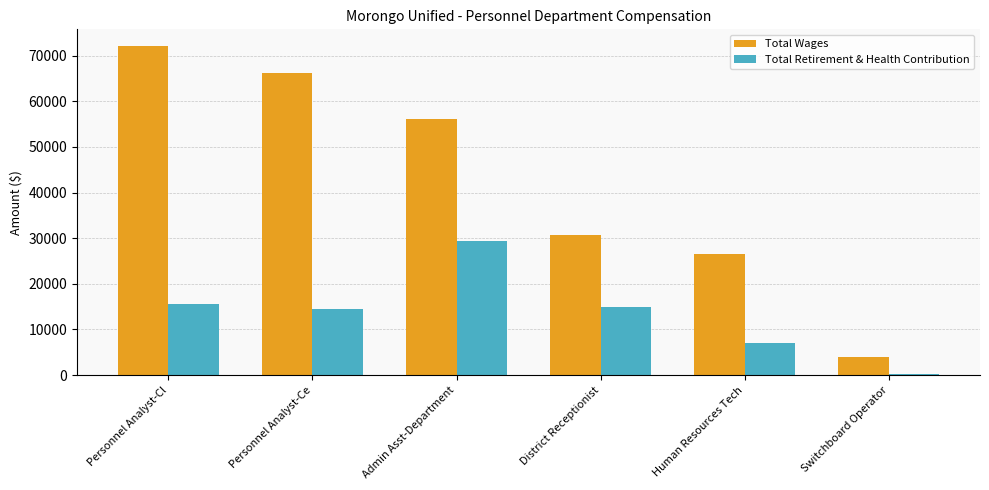

Reading left to right, transcribe all the data shown in this chart.

Total Wages: Personnel Analyst-Cl=72147	Personnel Analyst-Ce=66178	Admin Asst-Department=56064	District Receptionist=30683	Human Resources Tech=26593	Switchboard Operator=3927
Total Retirement & Health Contribution: Personnel Analyst-Cl=15655	Personnel Analyst-Ce=14537	Admin Asst-Department=29330	District Receptionist=14914	Human Resources Tech=6935	Switchboard Operator=238